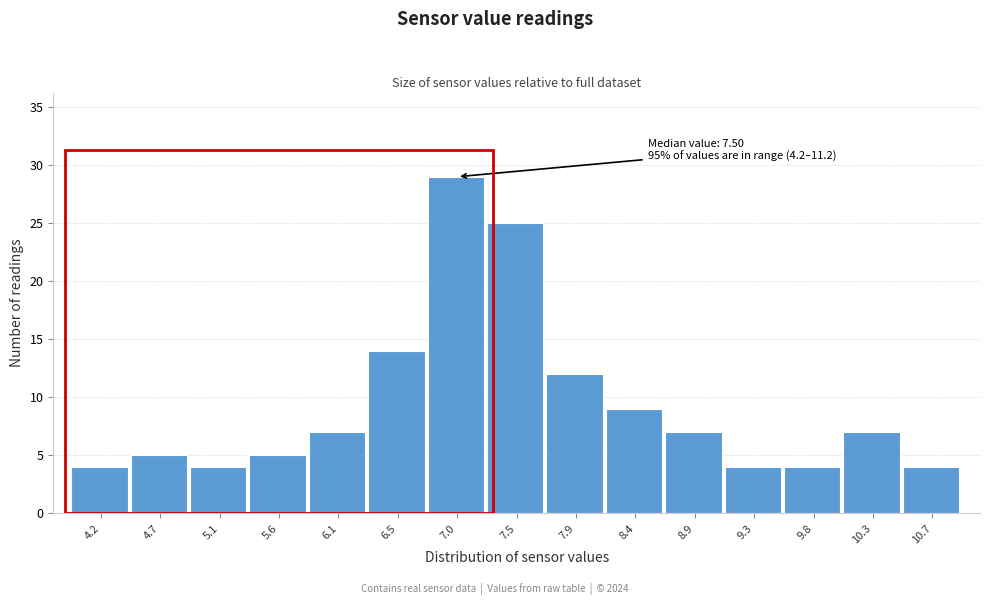

Reading left to right, list all the values displayed in this chart.

4.2=4	4.7=5	5.1=4	5.6=5	6.1=7	6.5=14	7.0=29	7.5=25	7.9=12	8.4=9	8.9=7	9.3=4	9.8=4	10.3=7	10.7=4